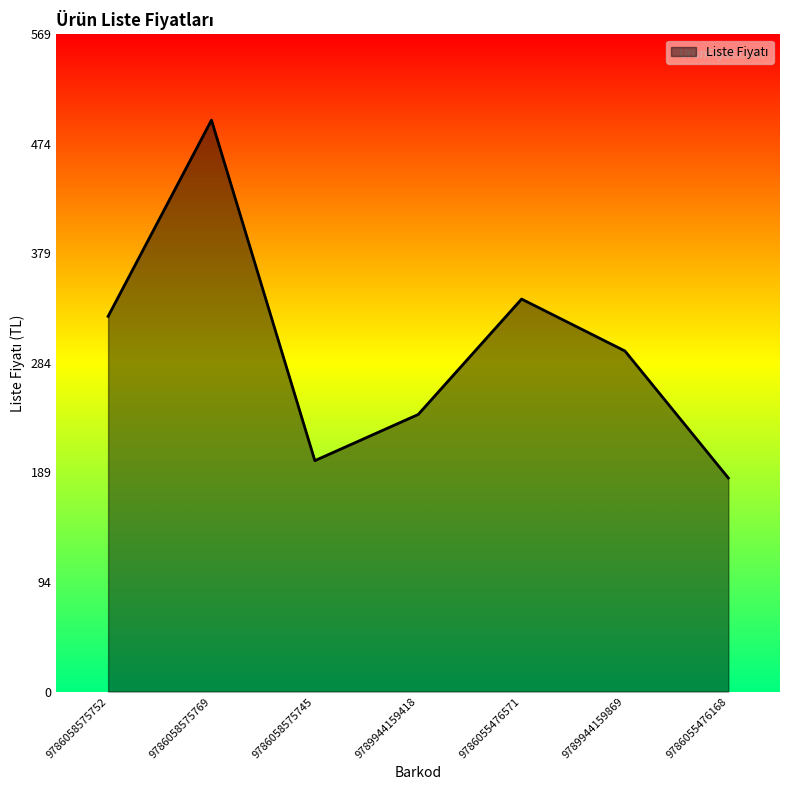

What is the approximate value at 9786055476168, to the nearest 50?

200